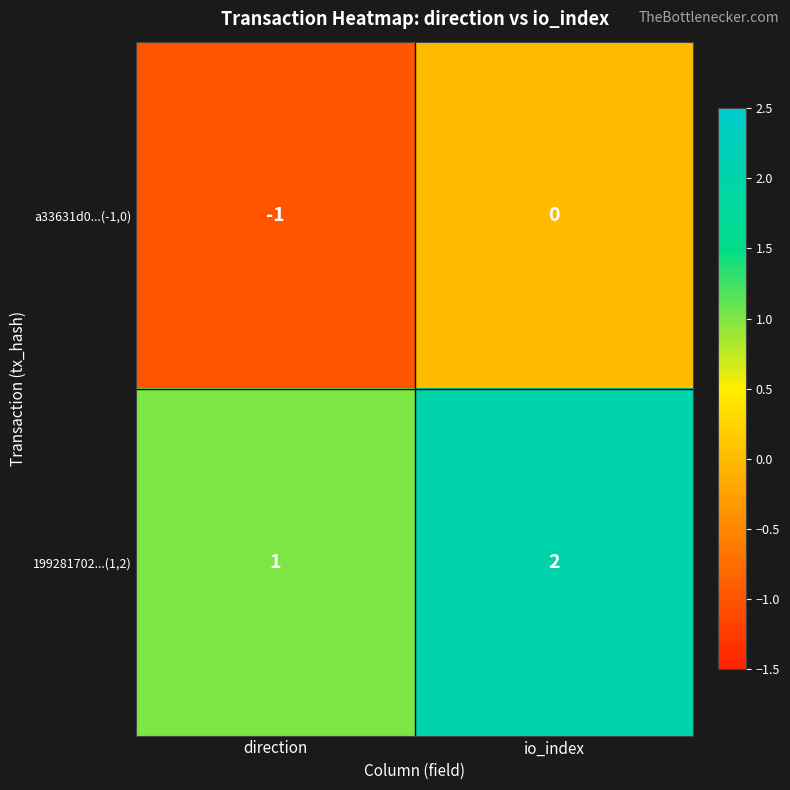

How many distinct data groups are displayed?

2